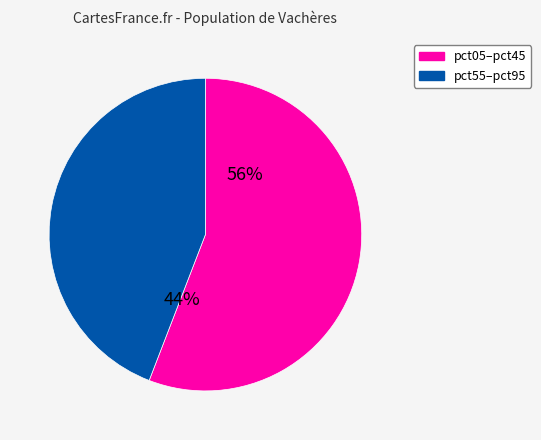

Is pct25 the majority of the pie?

No